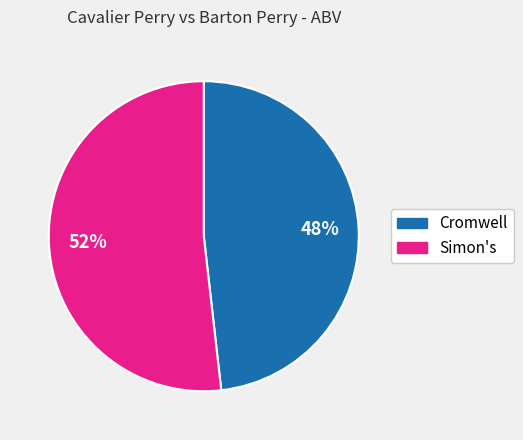

Is the sum of Cromwell and Simon's greater than half?

Yes